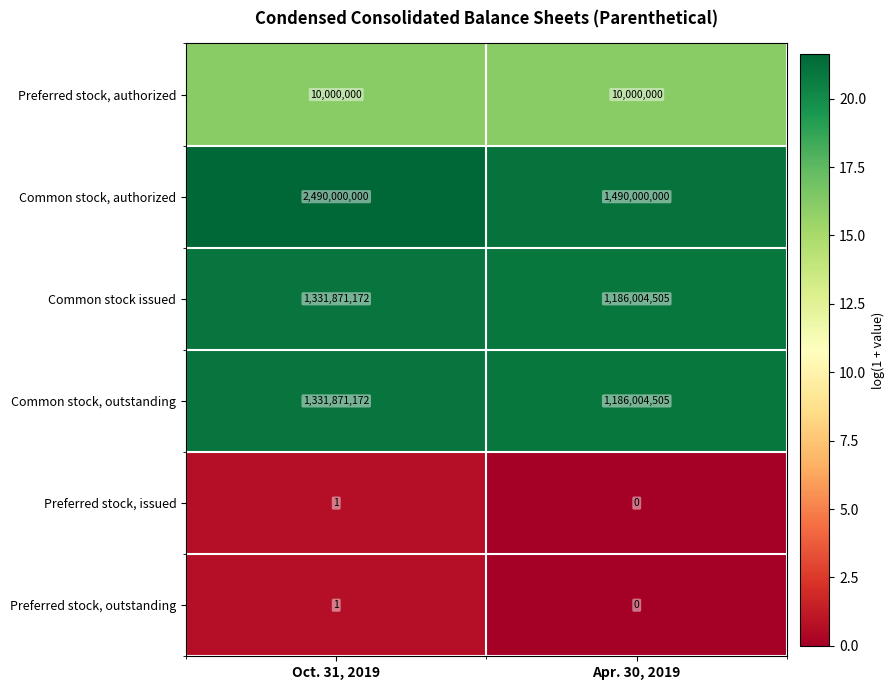

Reading left to right, list all the values displayed in this chart.

Preferred stock, authorized: 10000000	10000000
Common stock, authorized: 2490000000	1490000000
Common stock issued: 1331871172	1186004505
Common stock, outstanding: 1331871172	1186004505
Preferred stock, issued: 1	0
Preferred stock, outstanding: 1	0